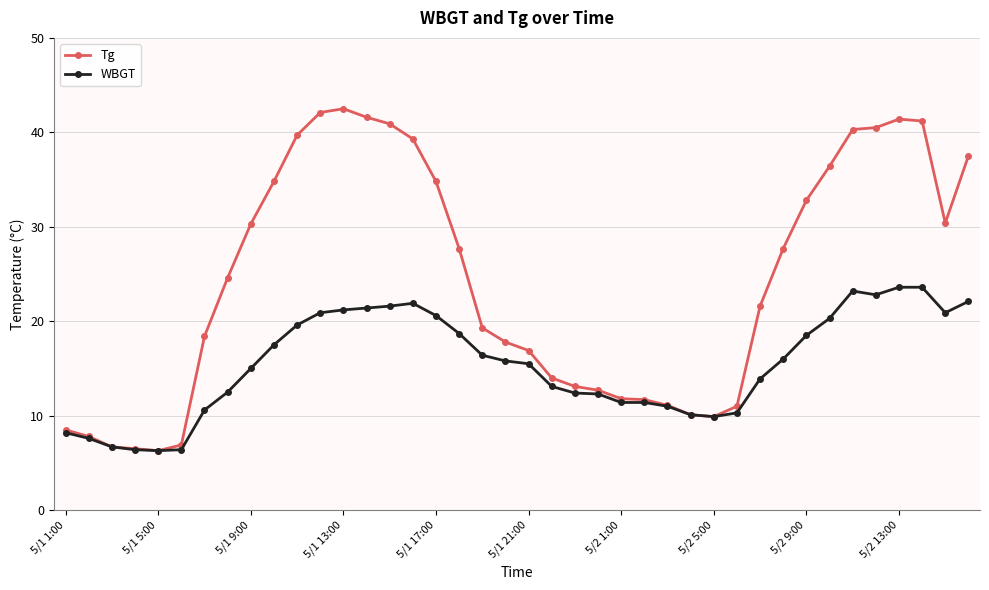

What is the maximum value for Tg?

42.5